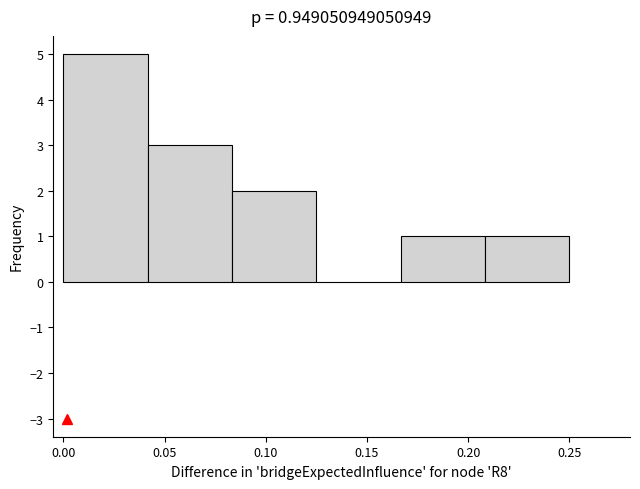

How tall is the bar that spans 0.000 to 0.040 on the x-axis? Neither the bar edges nor the heights are printed on the chart, so give them approximately, as read against the axes.

5